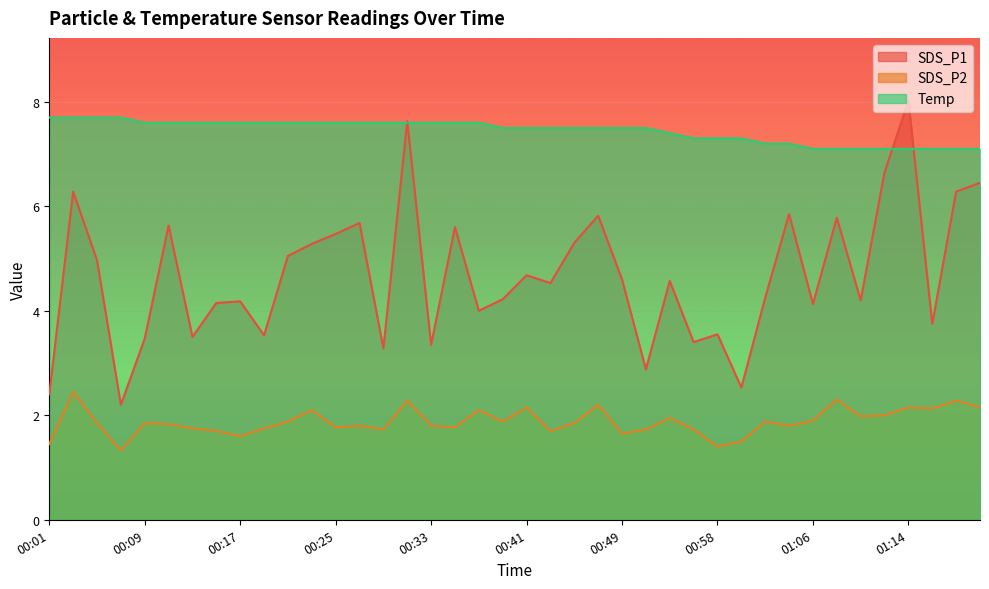

Which has a higher value, 01:04 or 01:18?

01:18